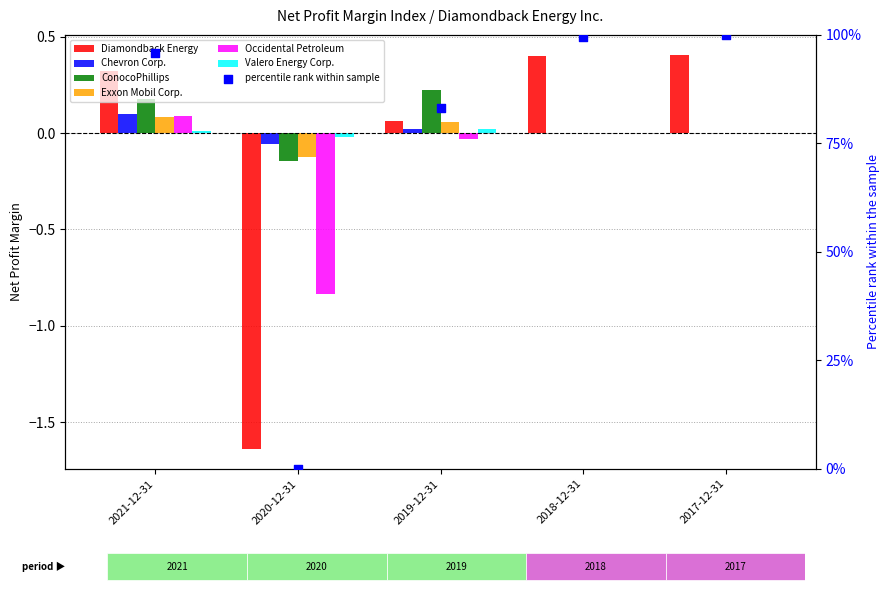

At which category is the sum across all series the highest?

2021-12-31